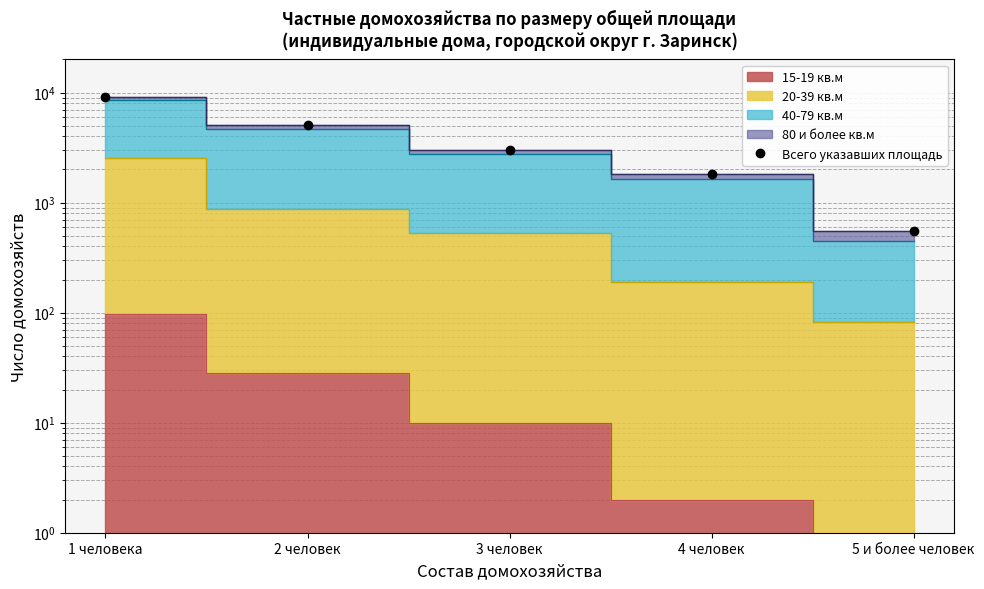

What is the maximum value shown in the chart?

9091